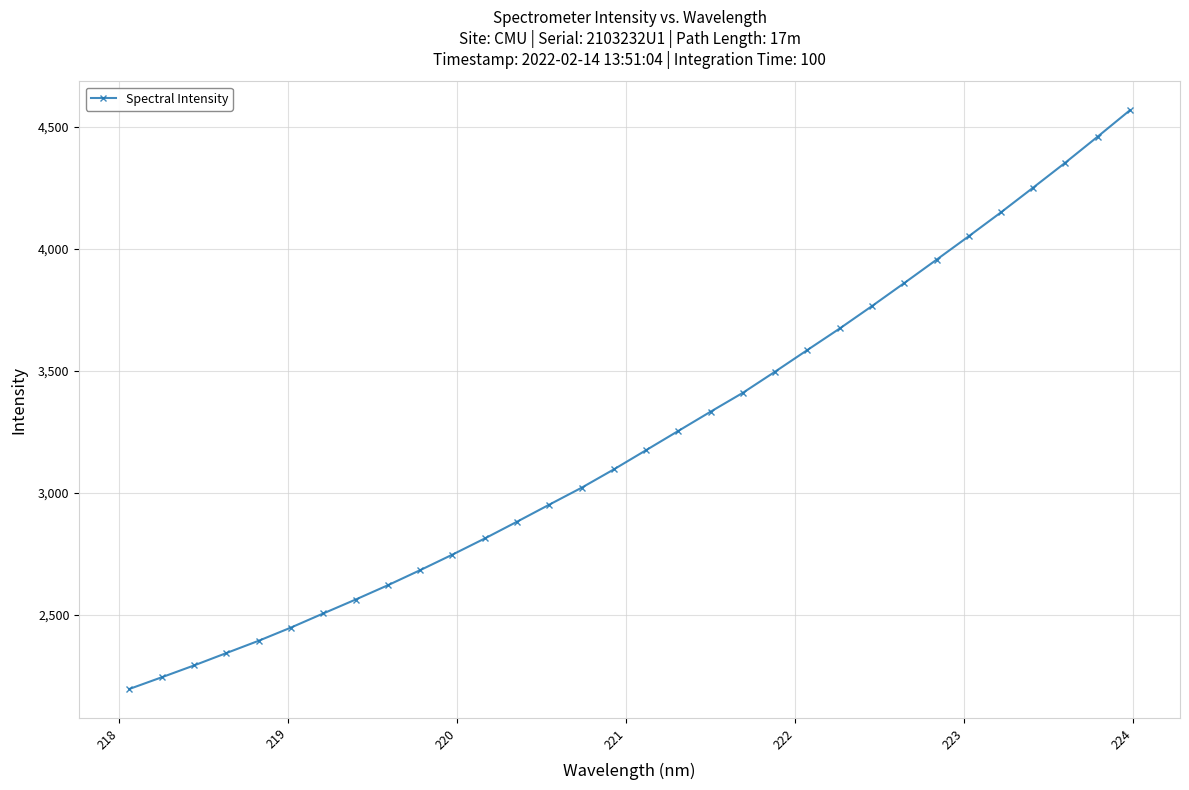

What is the value of the 31st point from the left?

4458.8